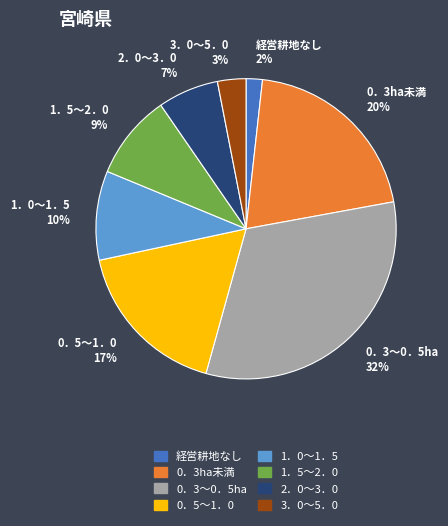

Between 経営耕地なし 2% and 1．5～2．0 9%, which is larger?

1．5～2．0 9%